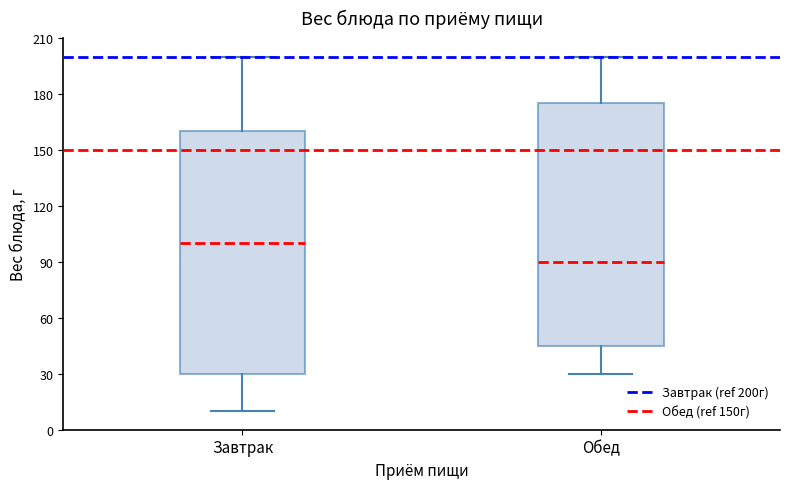

Reading left to right, transcribe this box plot: for each box, give where its median line is, the range the box spans, and where its two whiskers end, as read against the y-axis. The values are not printed on the chart, so give them approximately, as read against the axis.

Завтрак: median 100, box 30 to 160, whiskers 10 to 200
Обед: median 90, box 45 to 175, whiskers 30 to 200